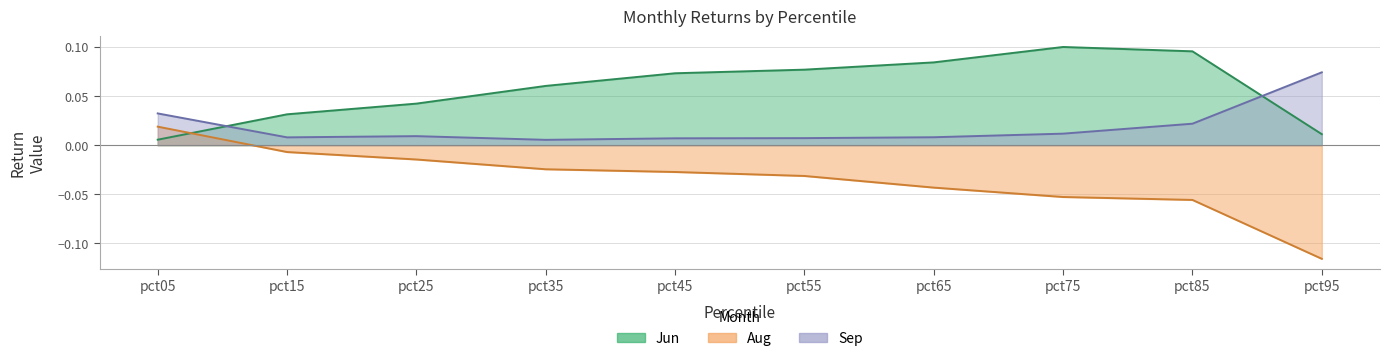

At how many categories does at least one series exceed 0?

10